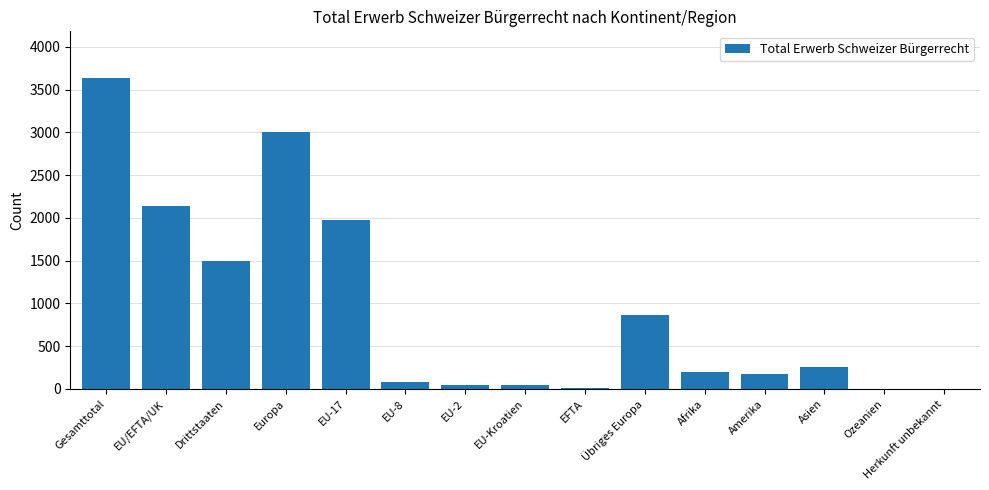

What is the difference between the values at Übriges Europa and EFTA?

859